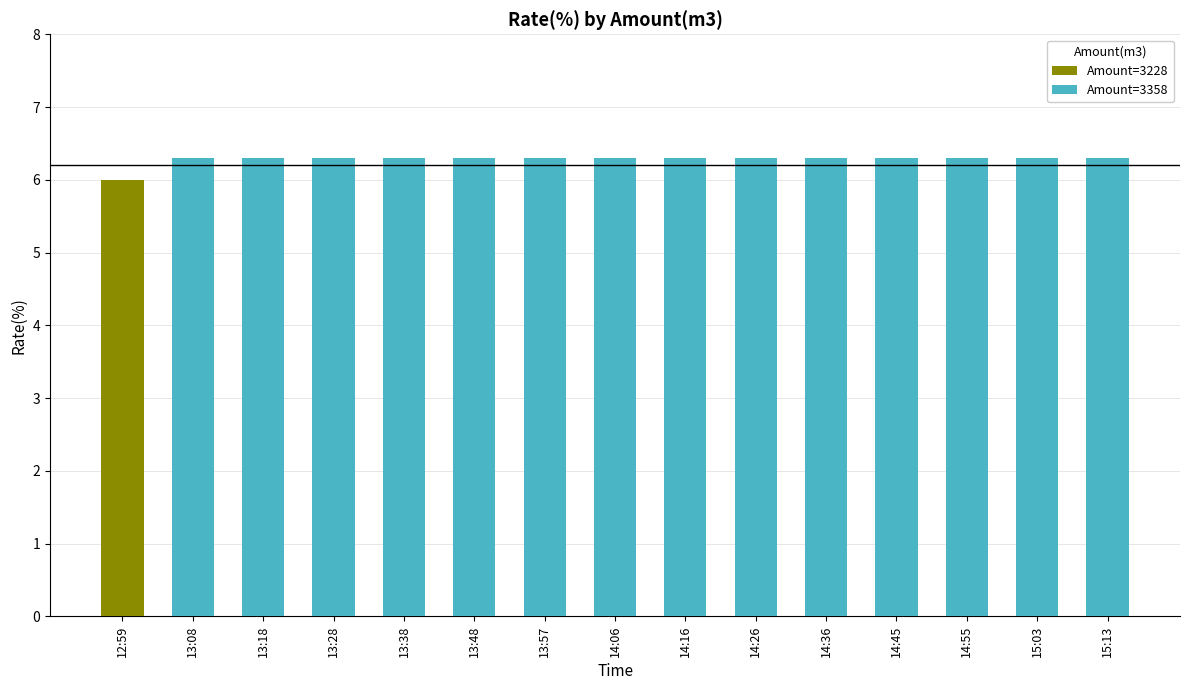

Which has a higher value, 14:55 or 15:03?

14:55